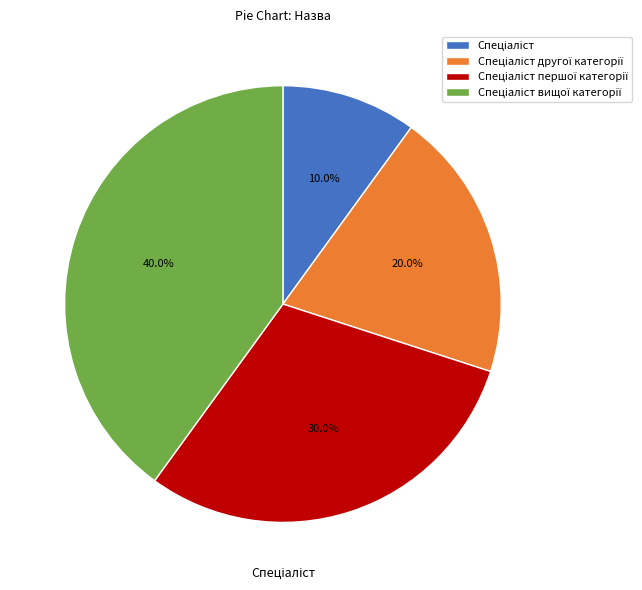

Is there any slice that represents more than half of the pie?

No